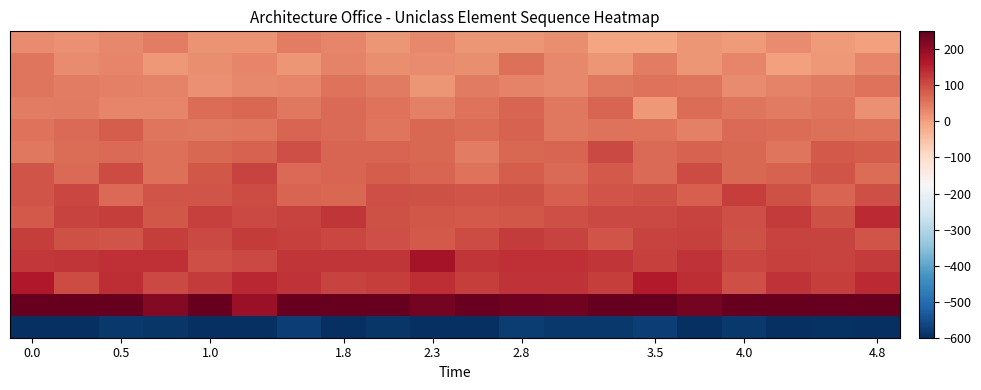

What is the maximum value shown in the chart?

316.0